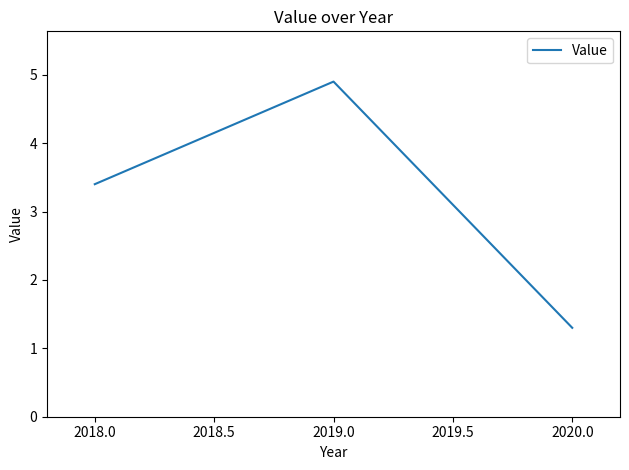

Reading right to left, extract all data points from this chart.

1.3	4.9	3.4